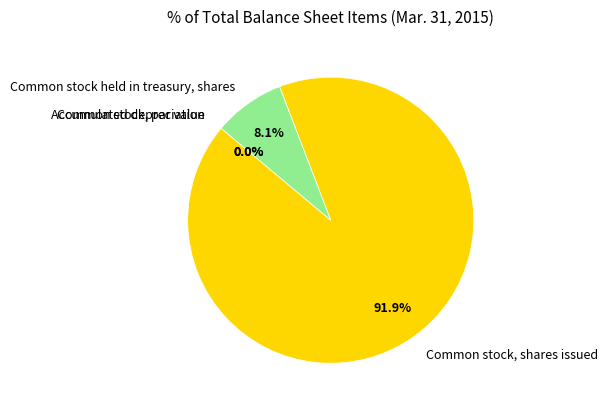

Which slice is the largest?

Common stock, shares issued